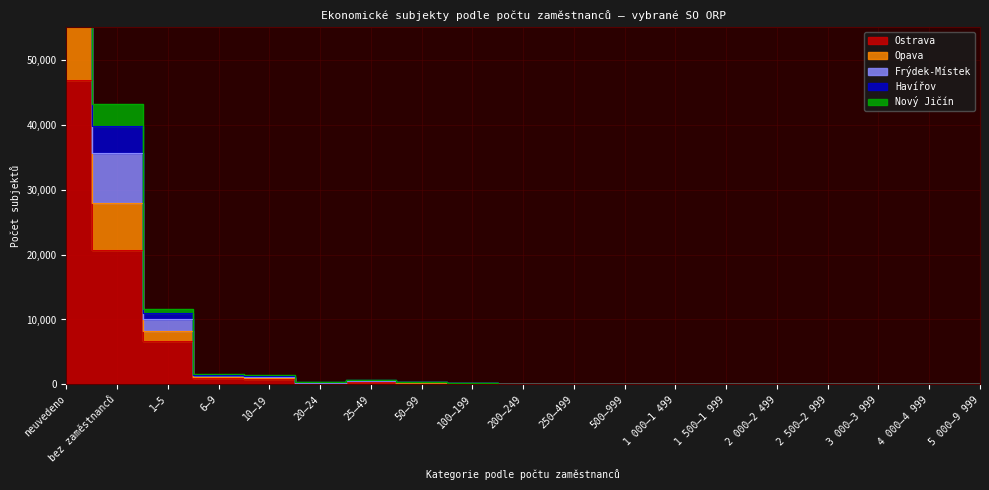

The value of Ostrava at 5 000–9 999 is 1. True or false?

True